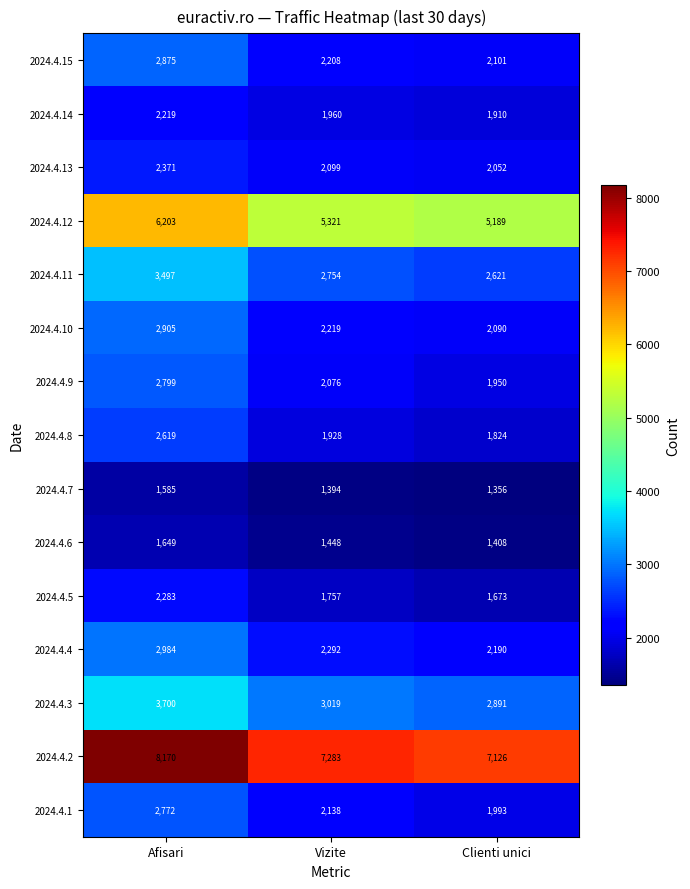

Between Afisari and Clienti unici, which series saw the biggest shift?

2024.4.2